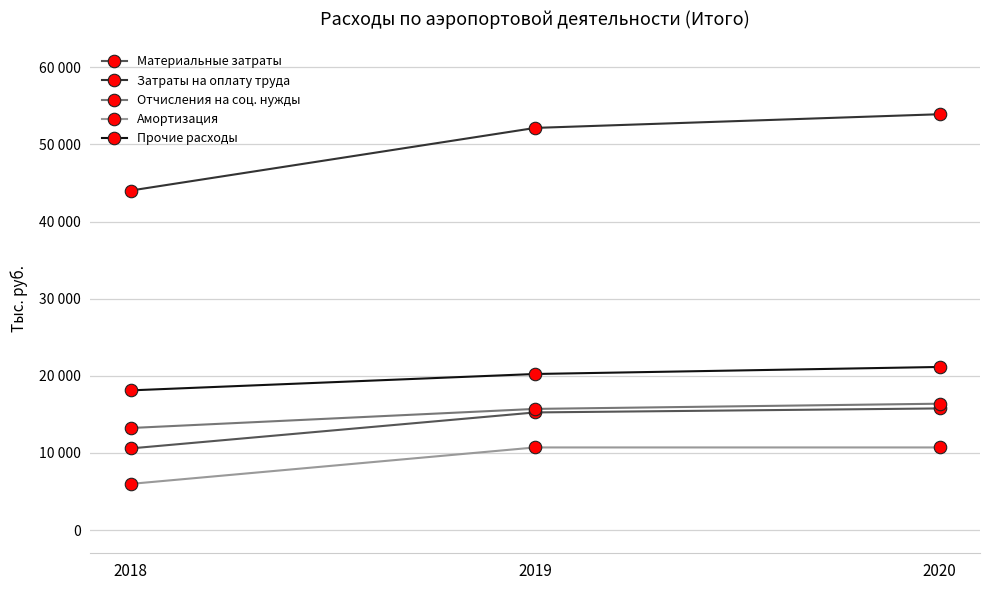

At 2020, list the series in order from smallest to largest.

Амортизация, Материальные затраты, Отчисления на соц. нужды, Прочие расходы, Затраты на оплату труда